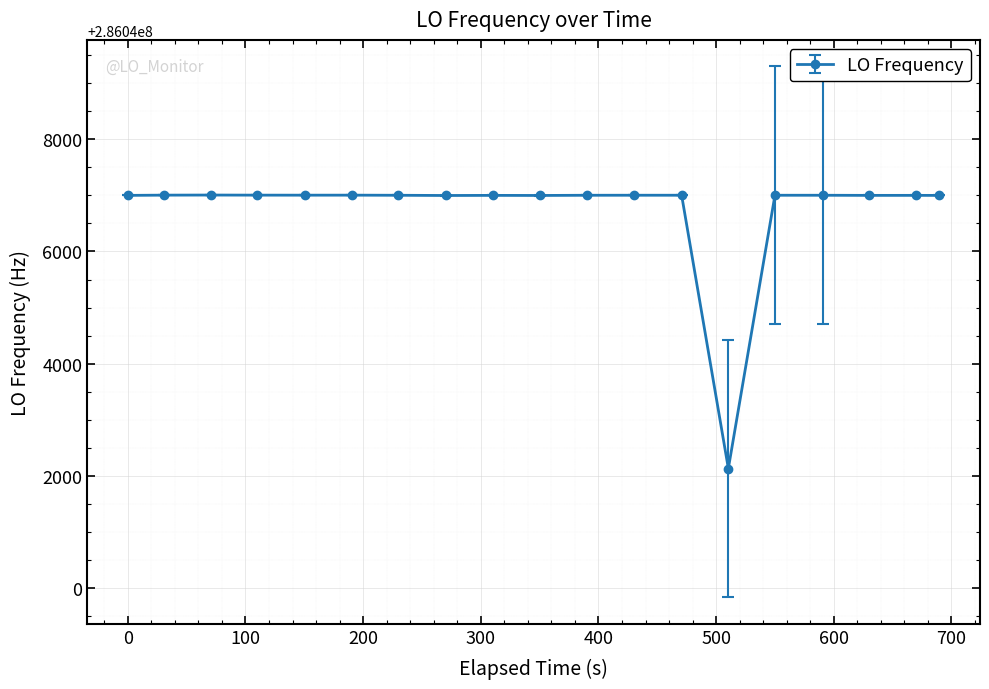

What is the greatest value displayed?

286047004.4